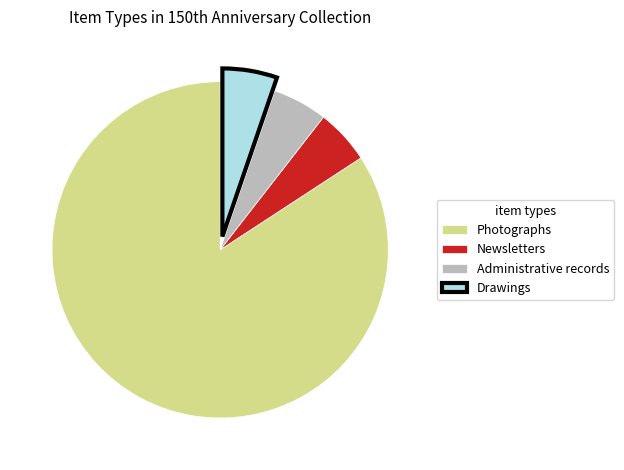

Is there any slice that represents more than half of the pie?

Yes